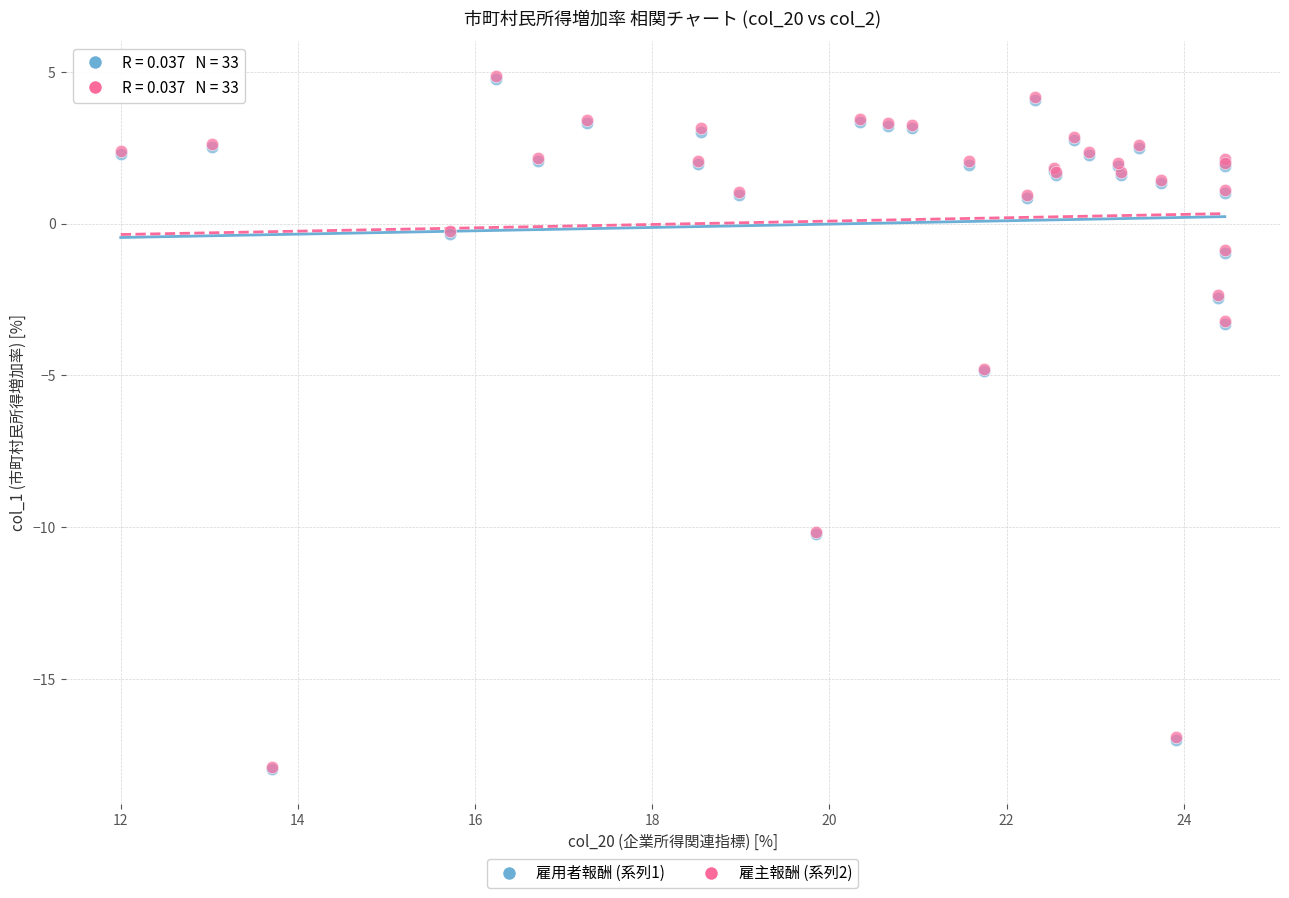

What are all the series names shown in the legend?

雇用者報酬 (系列1), 雇主報酬 (系列2)